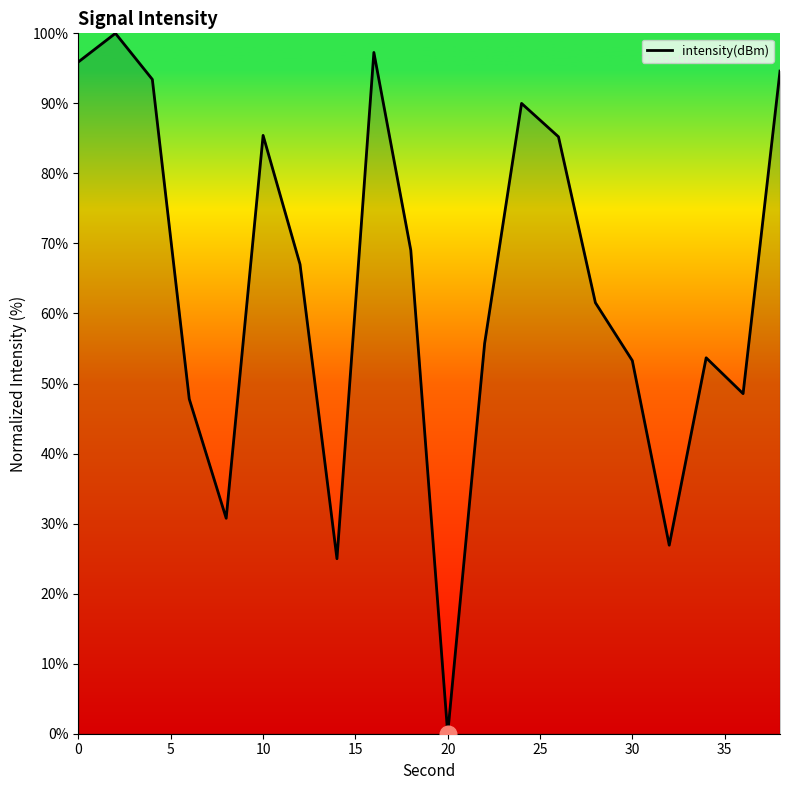

How many series are shown in this chart?

1